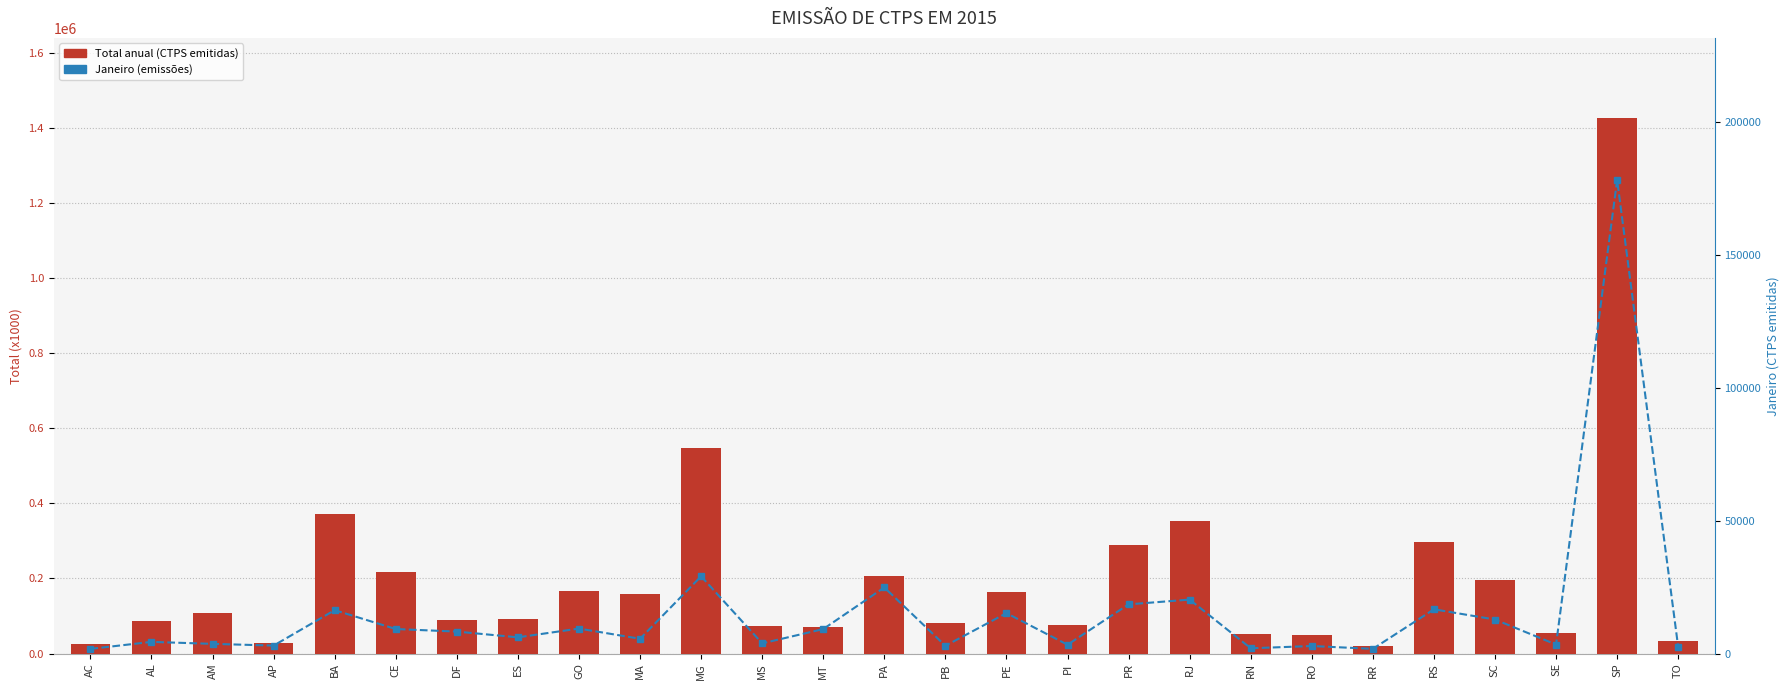

What is the sum of all Total anual (CTPS emitidas) values?

5334840